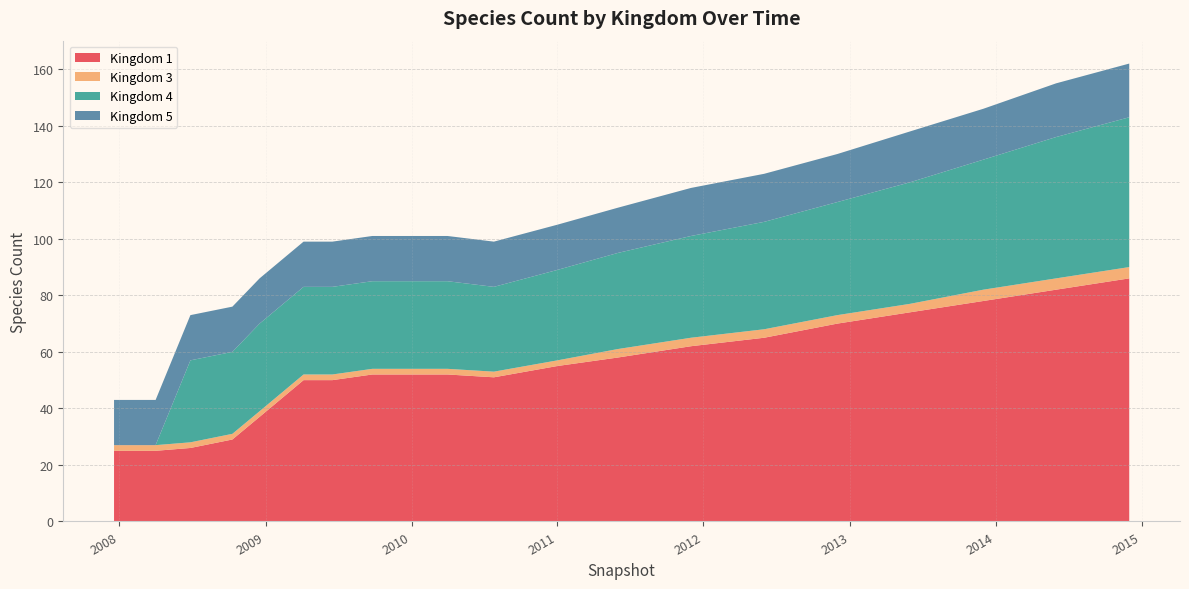

Reading left to right, extract all data points from this chart.

Kingdom 1: 25	25	26	29	37	50	50	52	52	52	51	55	58	62	65	70	74	78	82	86
Kingdom 3: 2	2	2	2	2	2	2	2	2	2	2	2	3	3	3	3	3	4	4	4
Kingdom 4: 0	0	29	29	31	31	31	31	31	31	30	32	34	36	38	40	43	46	50	53
Kingdom 5: 16	16	16	16	16	16	16	16	16	16	16	16	16	17	17	17	18	18	19	19